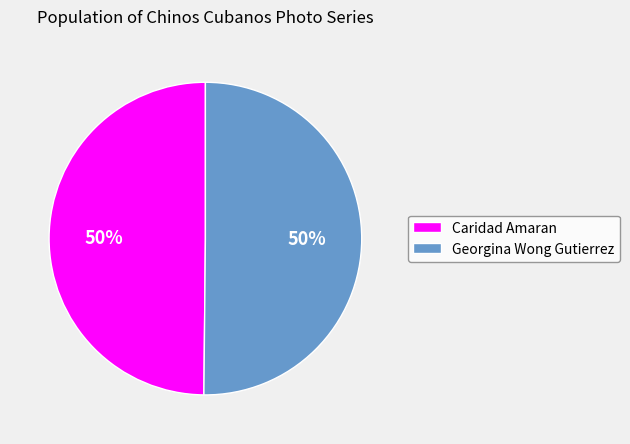

Do Georgina Wong Gutierrez and Caridad Amaran together represent more than half of the pie?

Yes